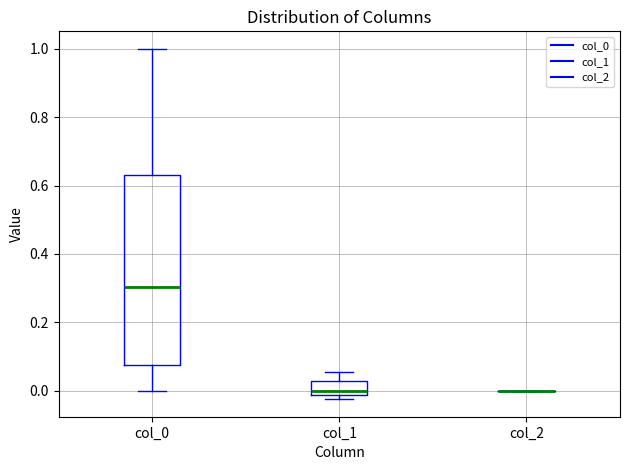

Comparing the boxes themselves (not the whiskers), which one is the tallest?

col_0